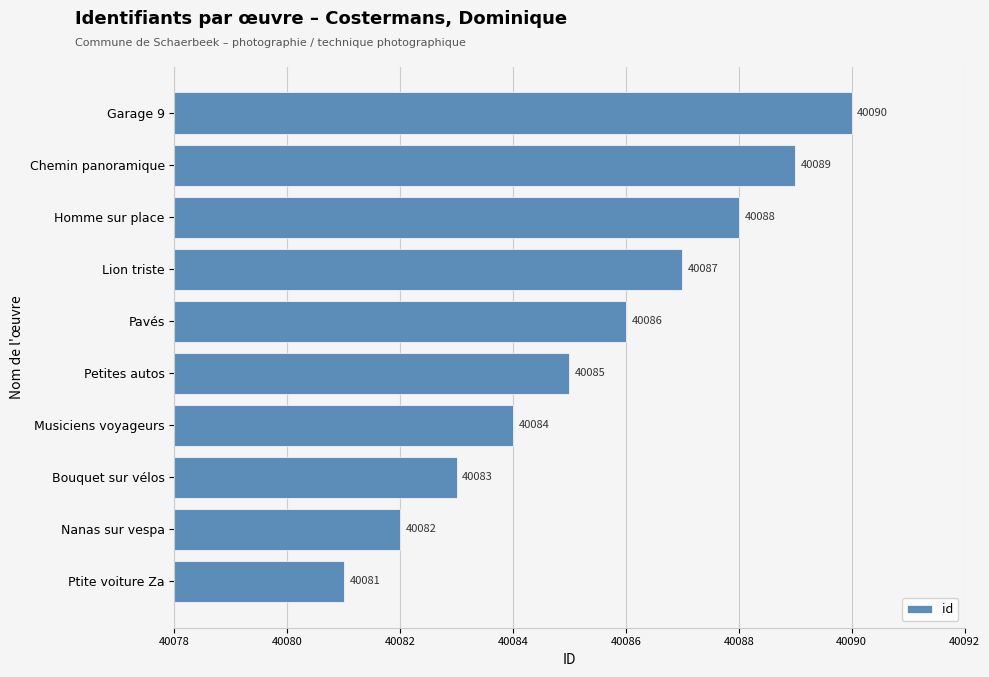

Does the chart contain any negative values?

No